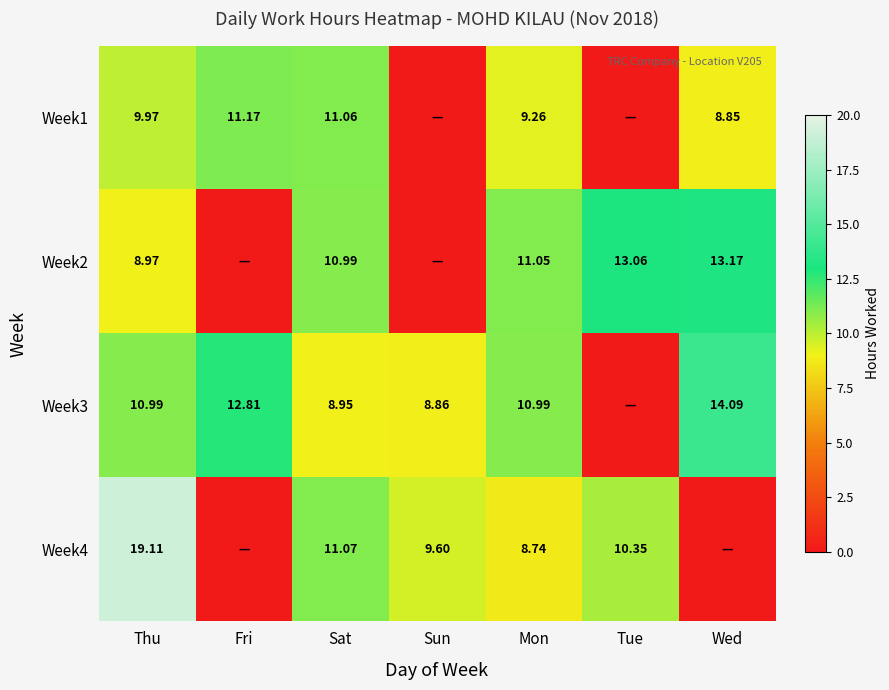

Count the number of categories in the chart.

7